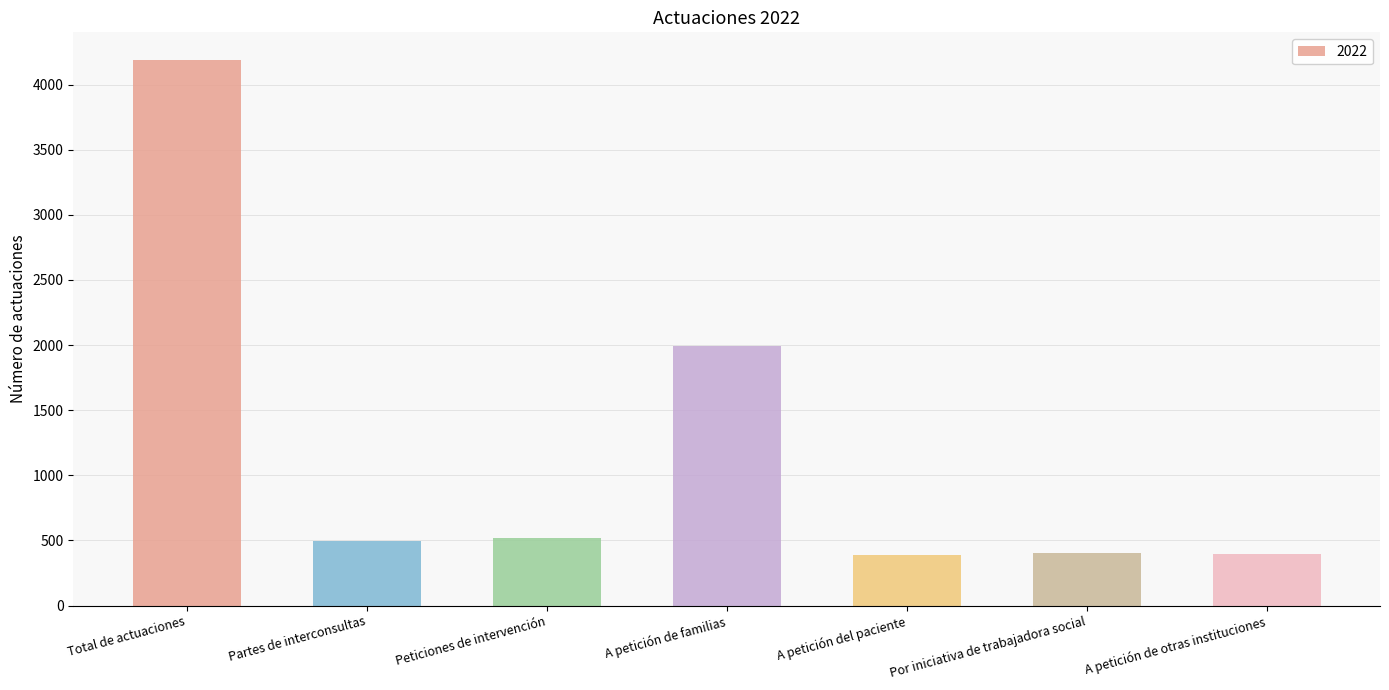

What is the greatest value displayed?

4191